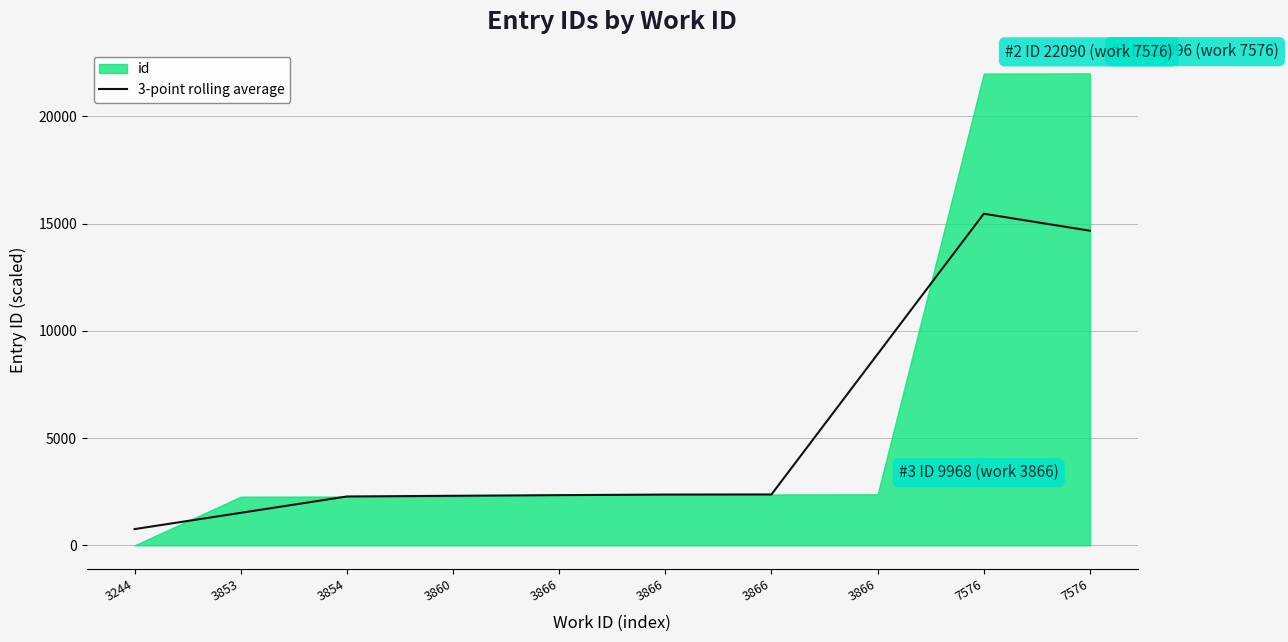

List the labels in order of value, smallest first.

3244, 3853, 3854, 3860, 3866, 3866, 3866, 3866, 7576, 7576